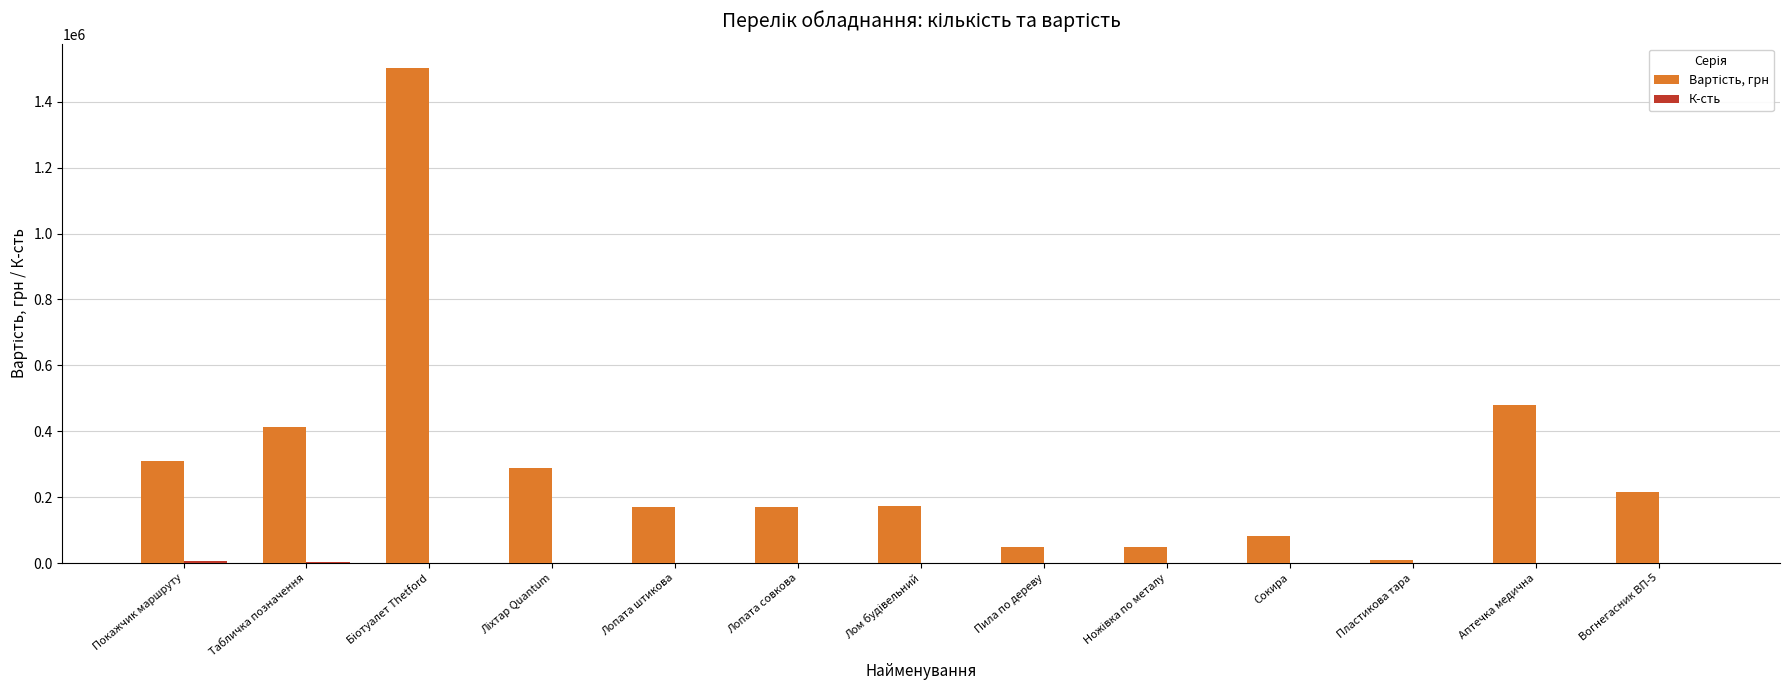

What is the maximum value shown in the chart?

1501332.0